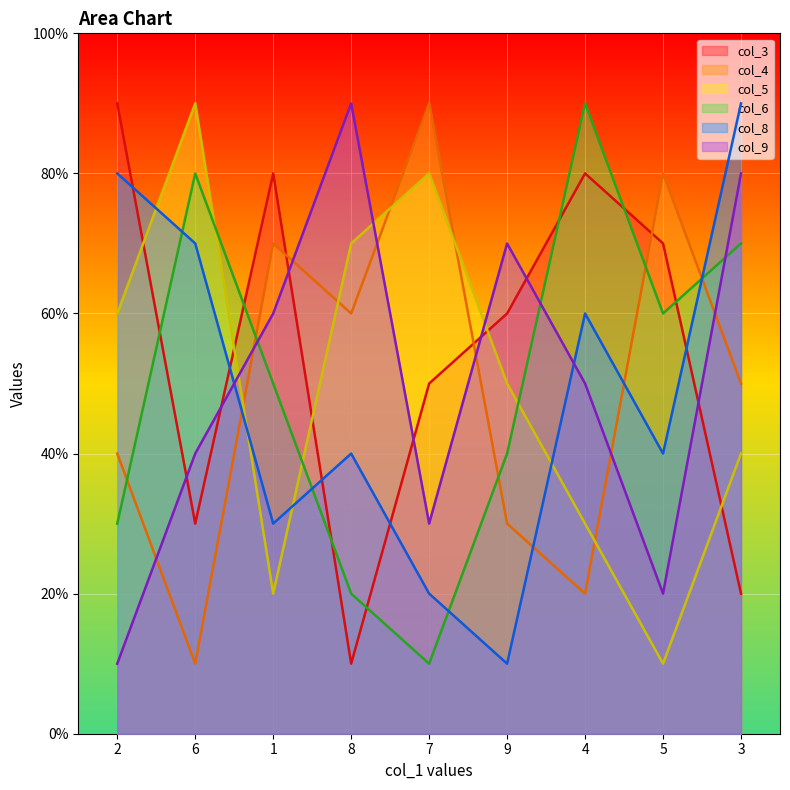

Which series has the largest total across all categories?

col_3